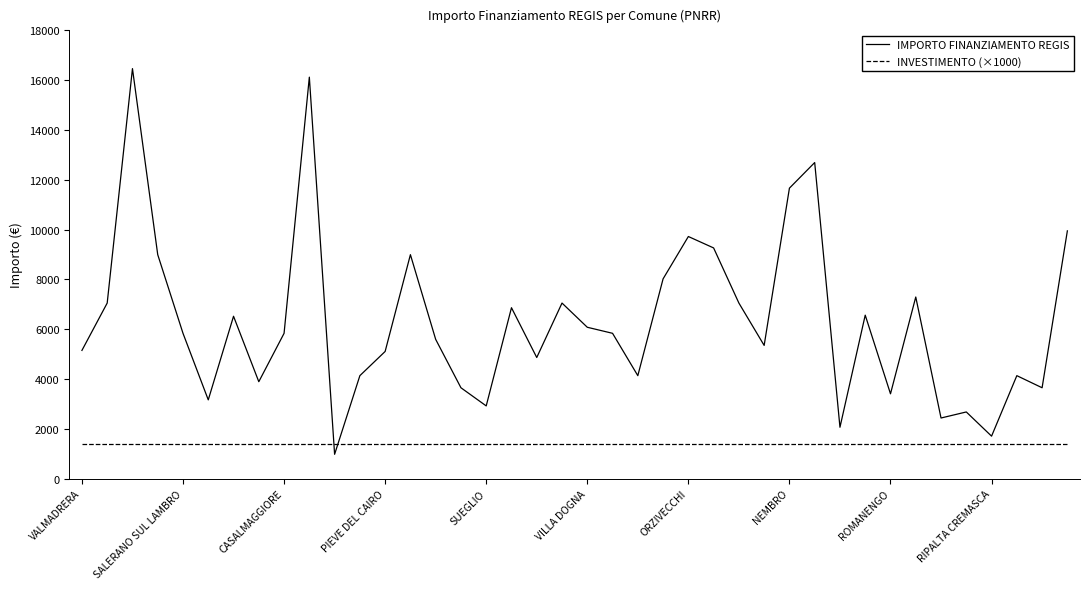

Count the number of categories in the chart.

40